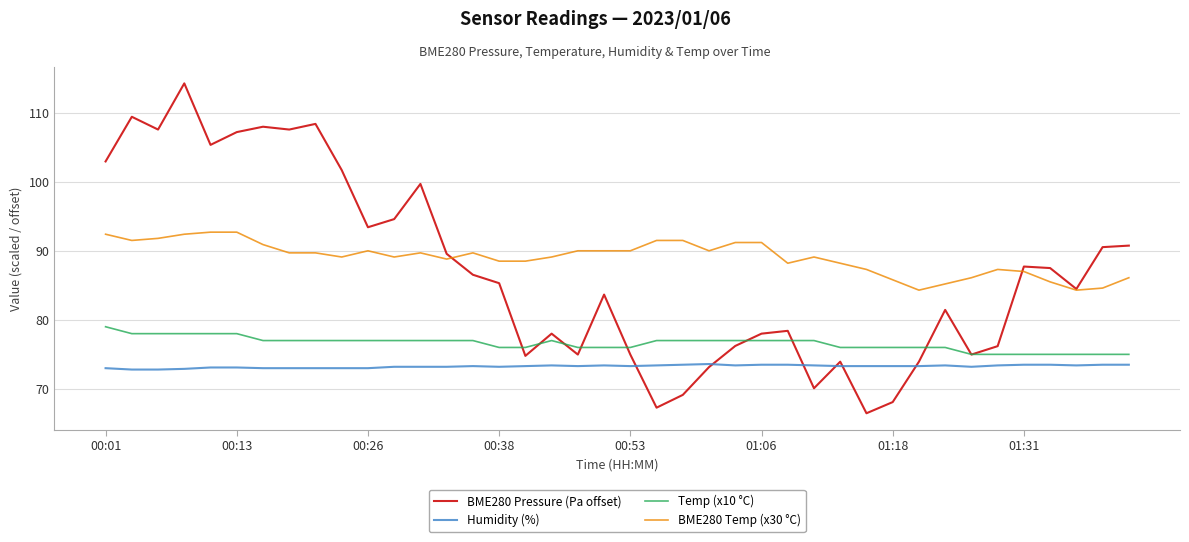

Which series has the largest range (max minus min)?

BME280 Pressure (Pa offset)